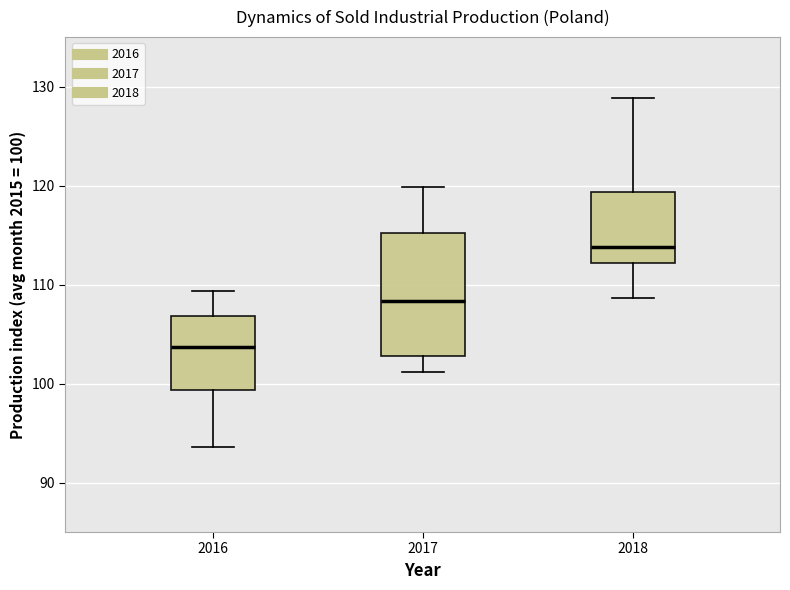

Which box's median line is the lowest?

2016